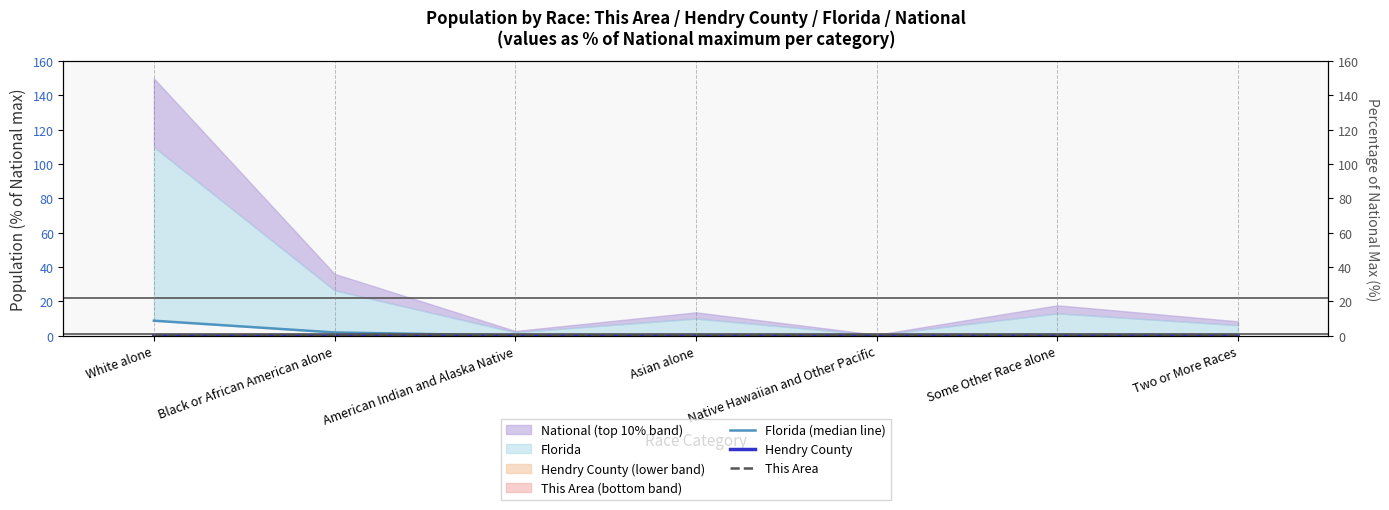

True or false: Florida (median line) and This Area intersect in this chart.

False